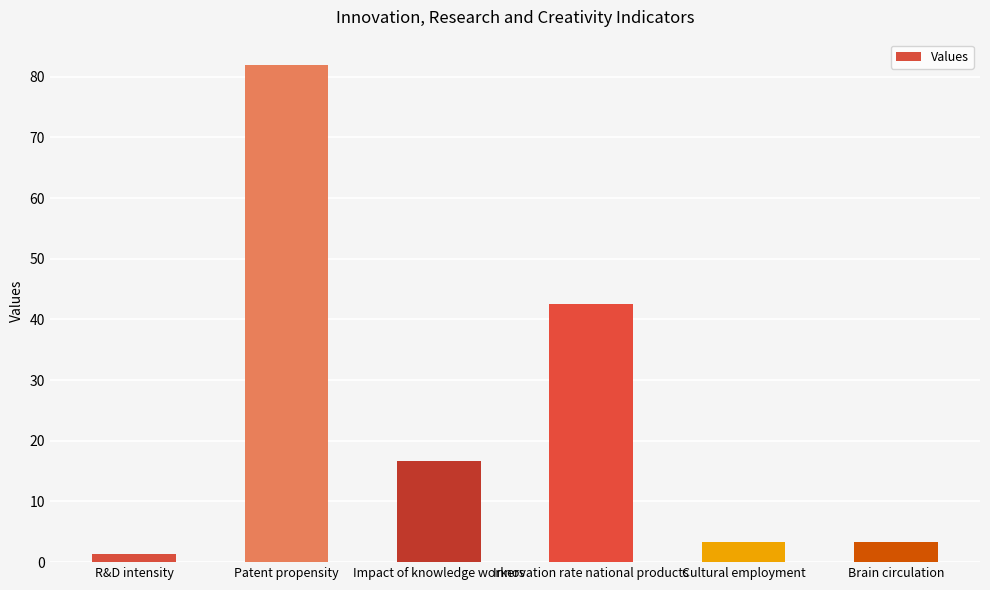

What is the label of the 5th bar from the right?

Patent propensity